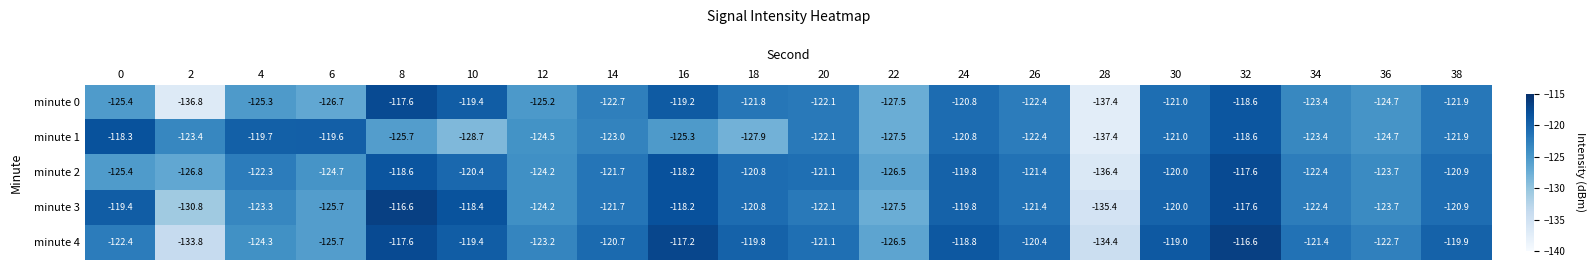

What is the difference between the maximum and minimum values in the minute 1 series?

19.1